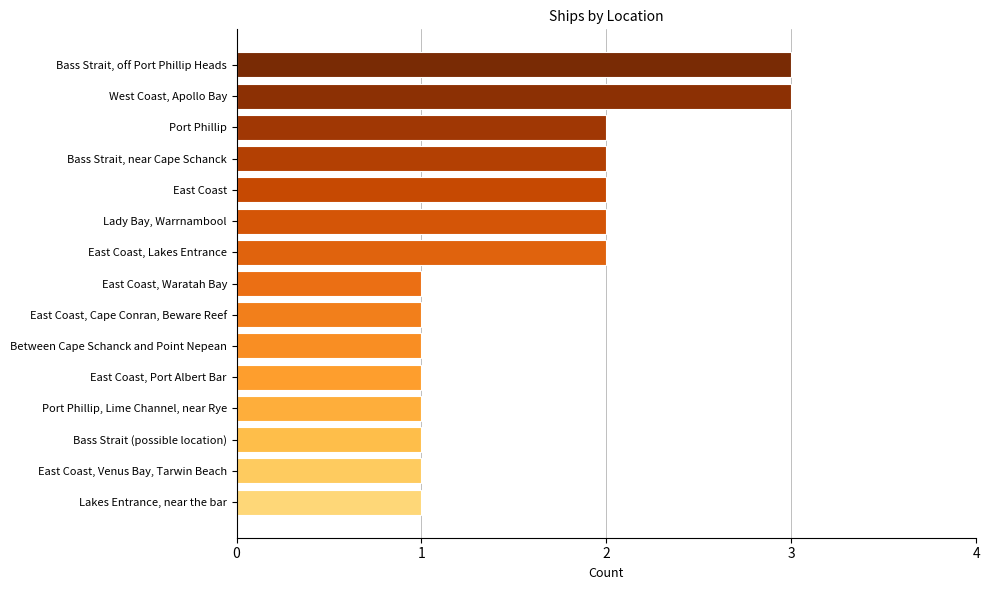

Reading top to bottom, transcribe all the data shown in this chart.

Bass Strait, off Port Phillip Heads=3	West Coast, Apollo Bay=3	Port Phillip=2	Bass Strait, near Cape Schanck=2	East Coast=2	Lady Bay, Warrnambool=2	East Coast, Lakes Entrance=2	East Coast, Waratah Bay=1	East Coast, Cape Conran, Beware Reef=1	Between Cape Schanck and Point Nepean=1	East Coast, Port Albert Bar=1	Port Phillip, Lime Channel, near Rye=1	Bass Strait (possible location)=1	East Coast, Venus Bay, Tarwin Beach=1	Lakes Entrance, near the bar=1